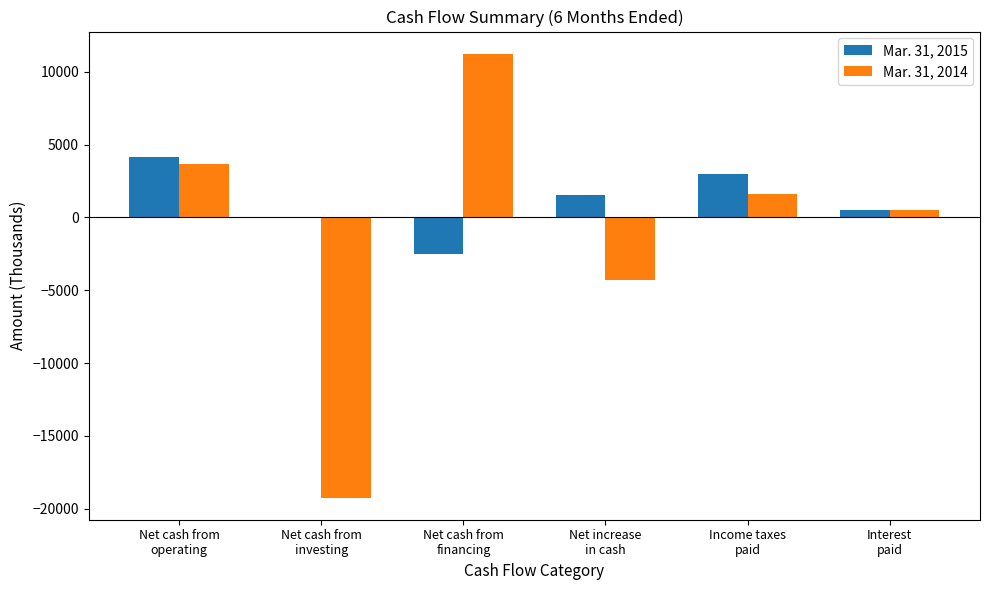

What is the greatest value displayed?

11232